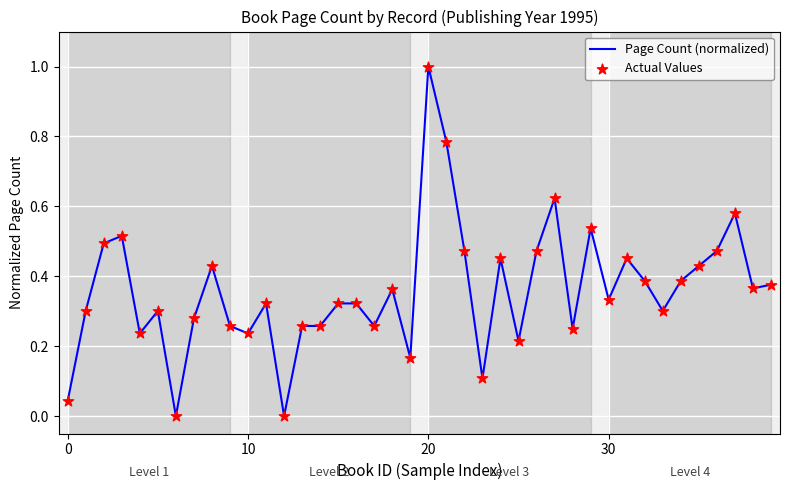

What is the greatest value displayed?

1.0